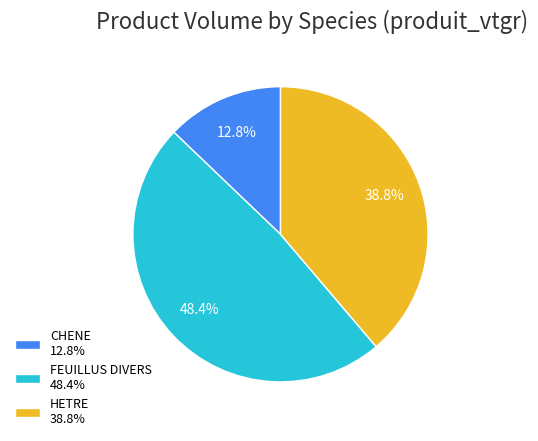

Rank the categories by value from highest to lowest.

FEUILLUS DIVERS, HETRE, CHENE